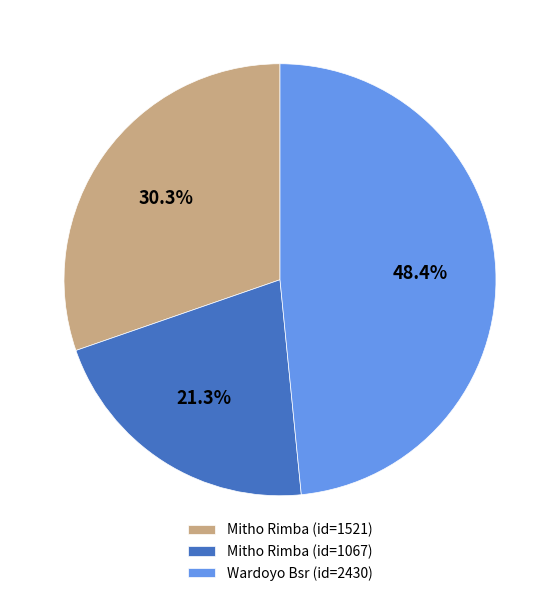

To the nearest percent, what is the difference between the largest and smallest slice percentages?

27%